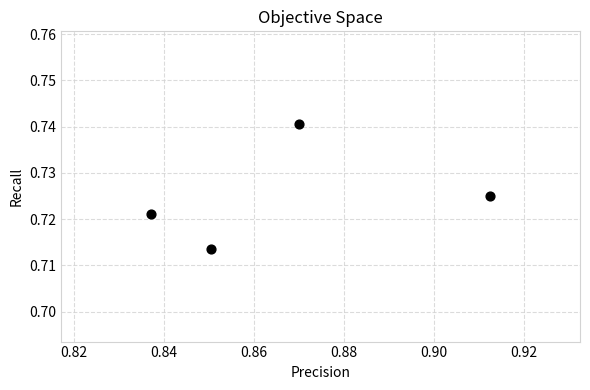

What is the average X value?

0.9